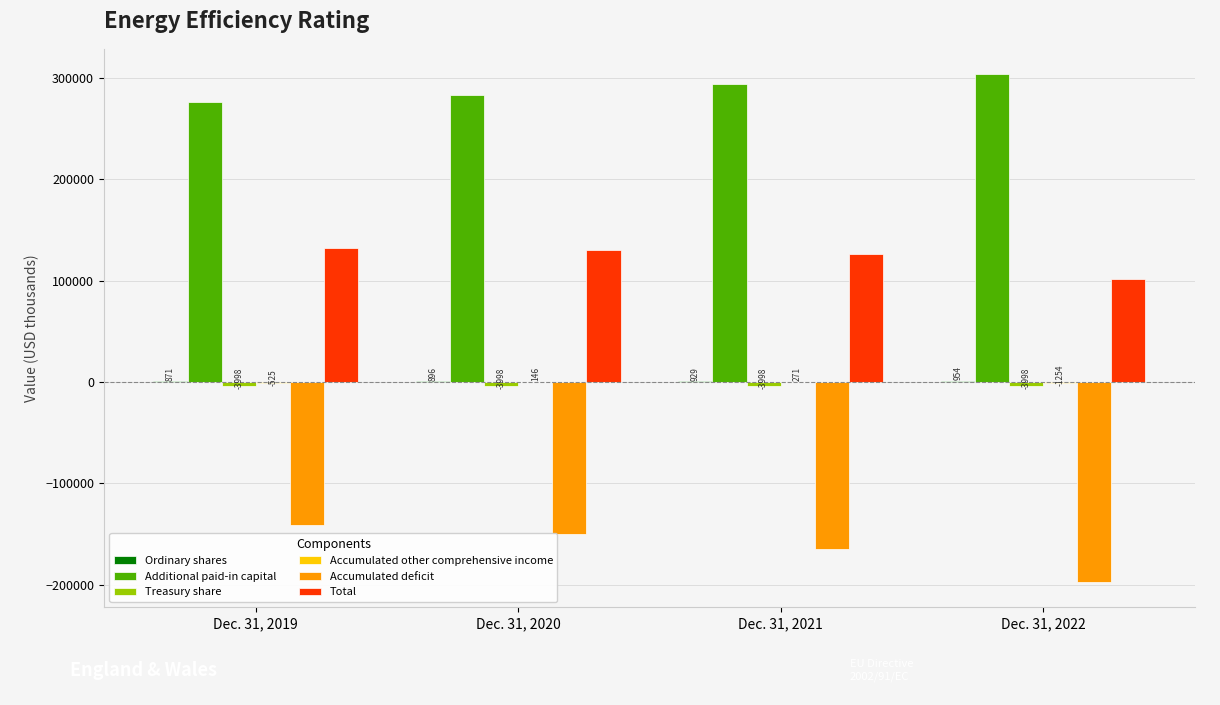

At which category is the sum across all series the highest?

Dec. 31, 2019